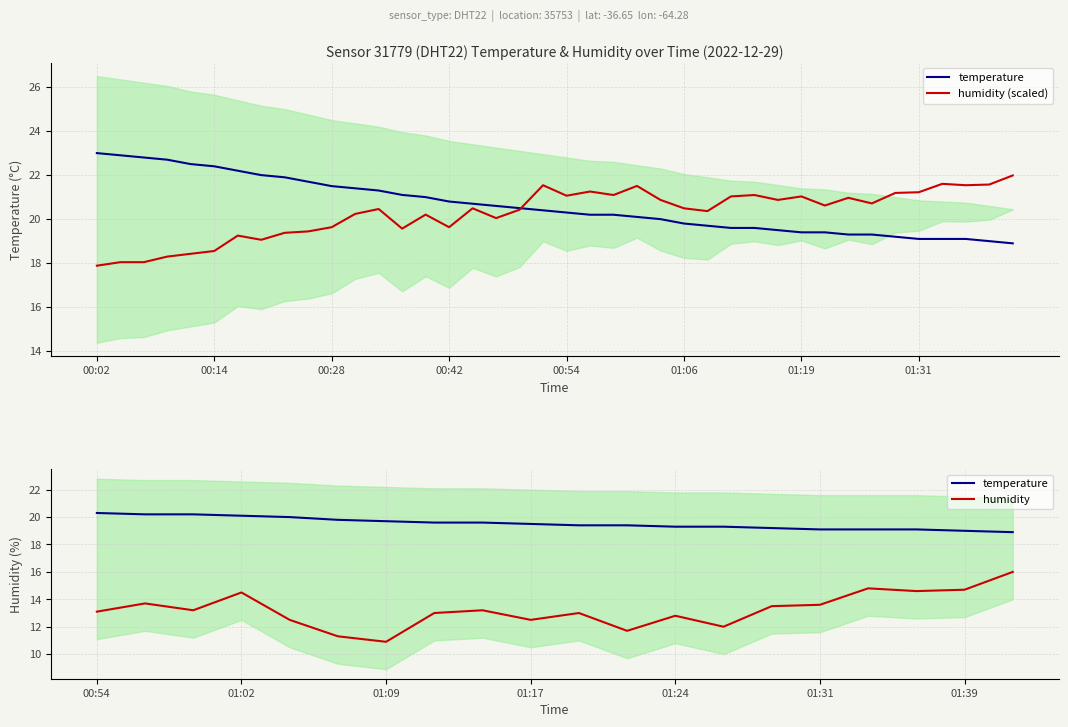

True or false: humidity and temperature cross at least once.

True